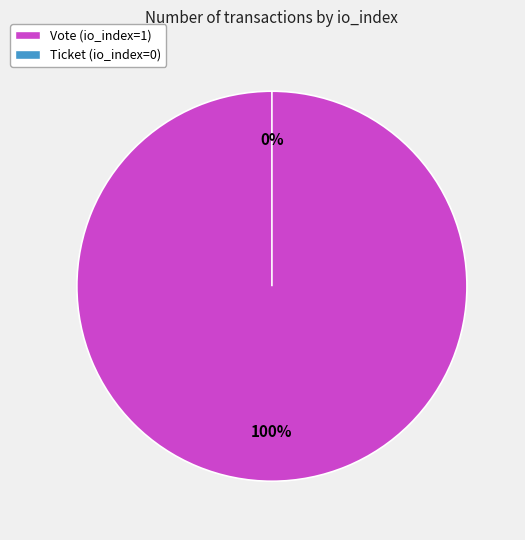

Is it true that Ticket (io_index=0) is 15% of the pie?

False